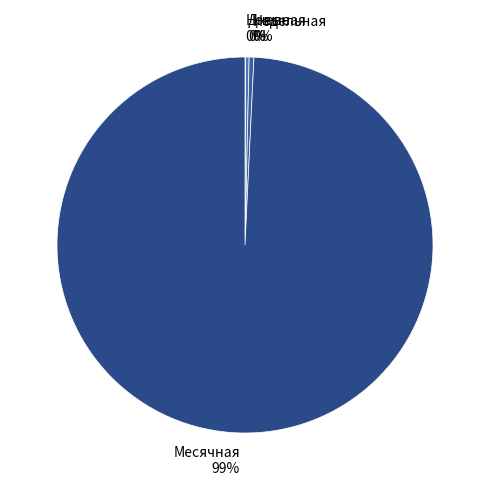

To the nearest percent, what is the average slice percentage?

25%